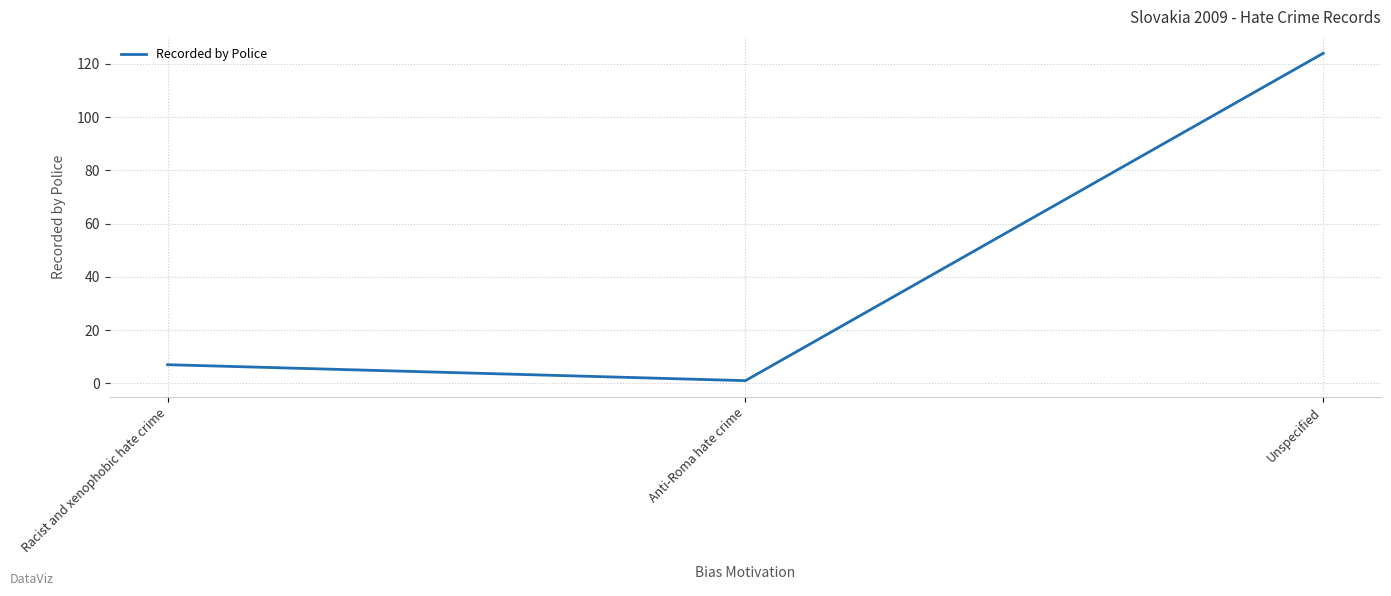

Approximately how many times larger is the value at Unspecified compared to Racist and xenophobic hate crime?

17.7